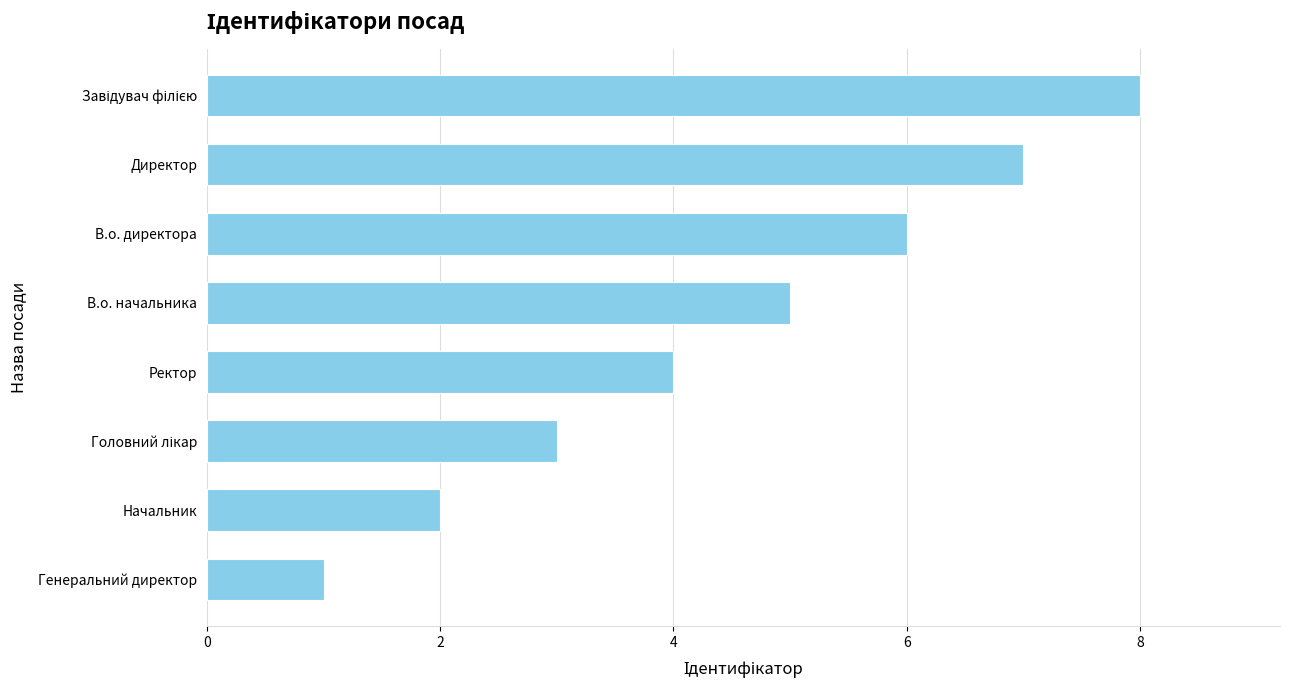

The value at Директор is 7. True or false?

True